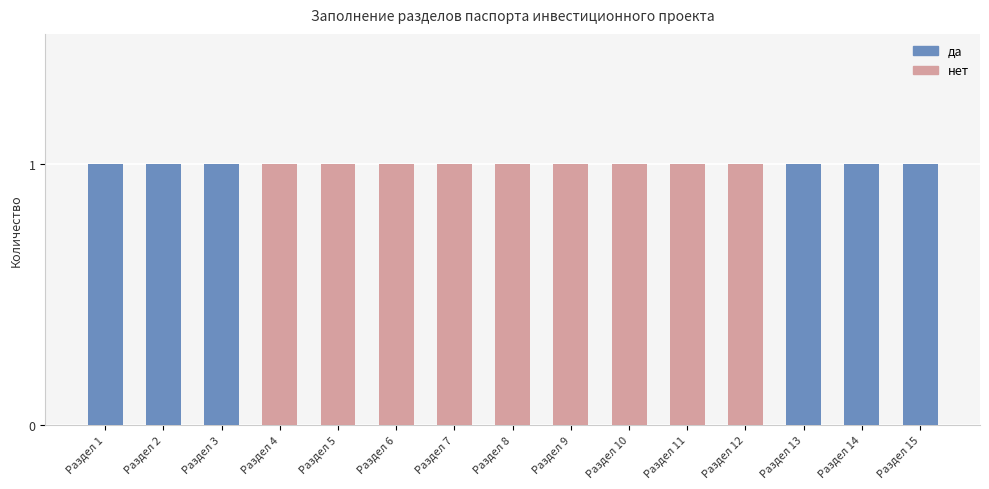

What is the total value across all series at Раздел 4?

1